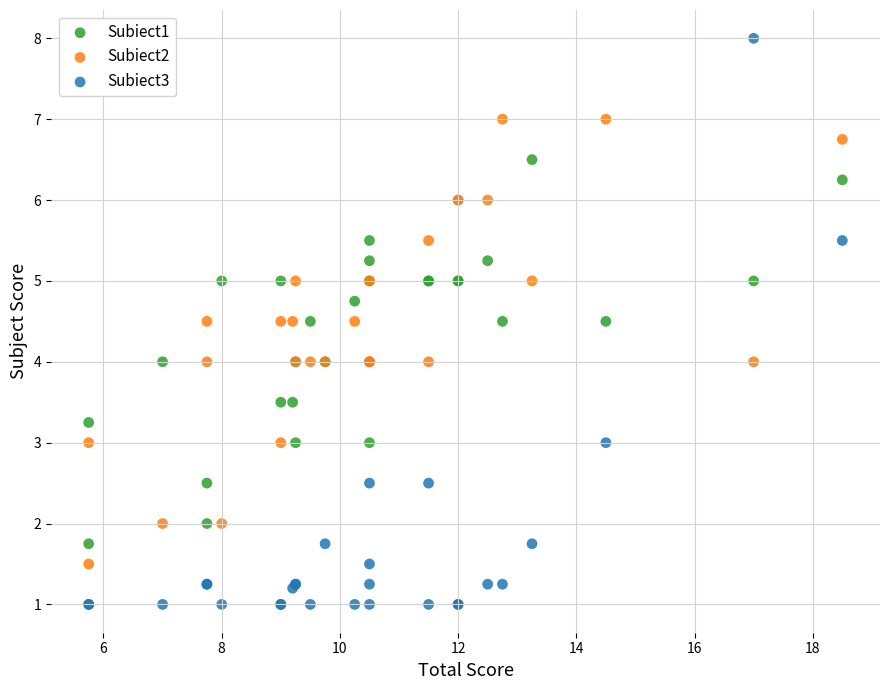

Which series reaches the maximum Y coordinate?

Subiect3